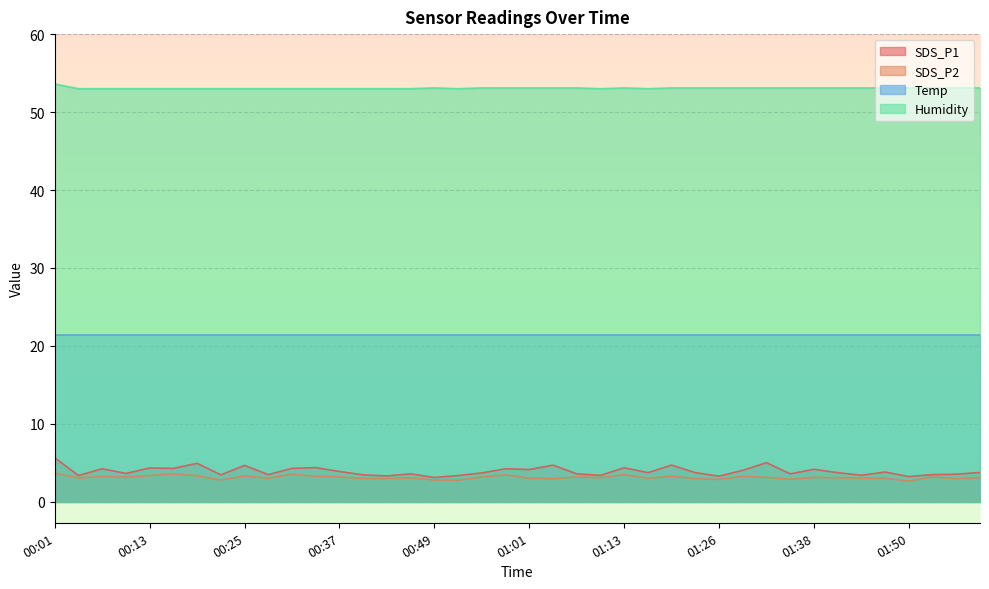

True or false: SDS_P1 has more than 1 points higher than both neighbors.

True